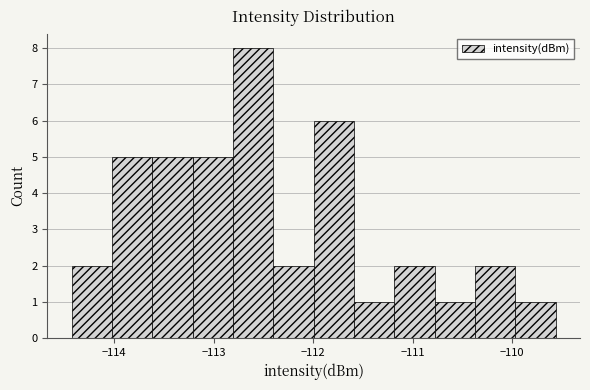

What is the height of the bar covering -114.0 to -113.6 on the x-axis? Neither the bar edges nor the heights are printed on the chart, so give them approximately, as read against the axes.

5